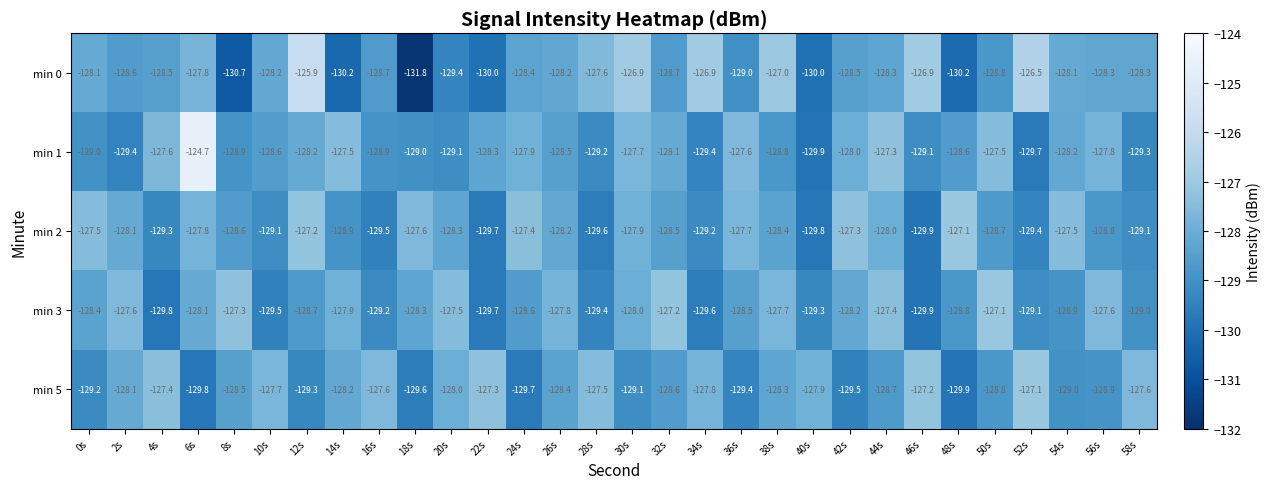

What is the approximate value of min 3 at 52s?

-129.1